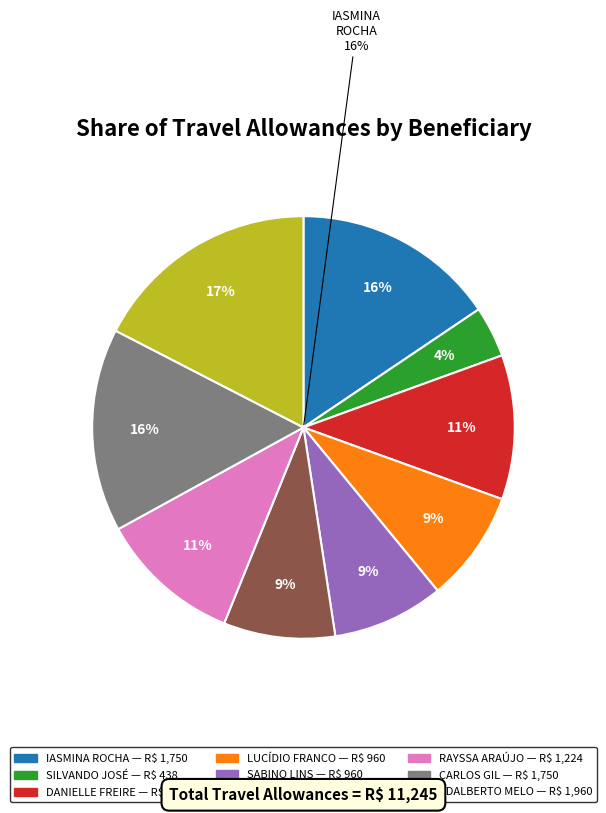

Rank the categories by value from lowest to highest.

SILVANDO JOSÉ DA SILVA, LUCÍDIO FRANCO PEREIRA, SABINO LINS CAVALCANTI NETO, LUÍS GUSTAVO BELÉM DA COSTA TAVARES, RAYSSA ARAÚJO COSTA RODRIGUES, DANIELLE DOS SANTOS FREIRE, IASMINA ROCHA, CARLOS GIL RODRIGUES FILHO, ADALBERTO DE OLIVEIRA MELO